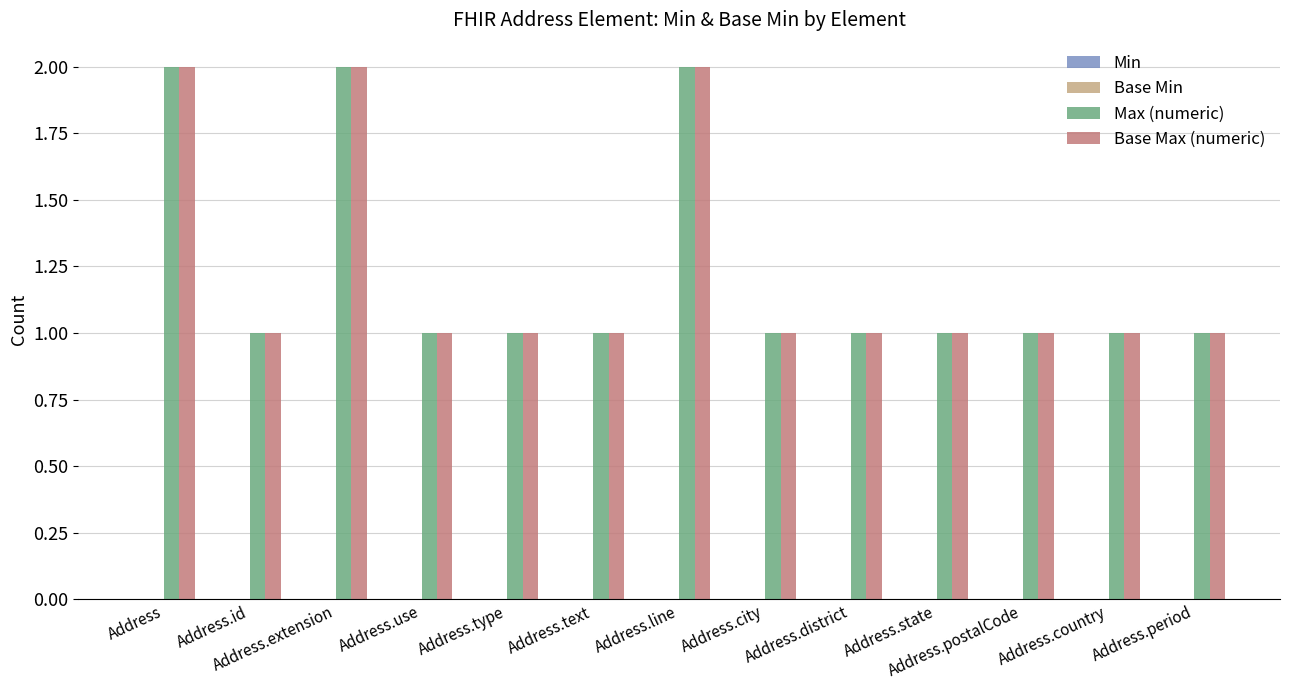

What is the spread (max minus min) of values at Address.postalCode?

0